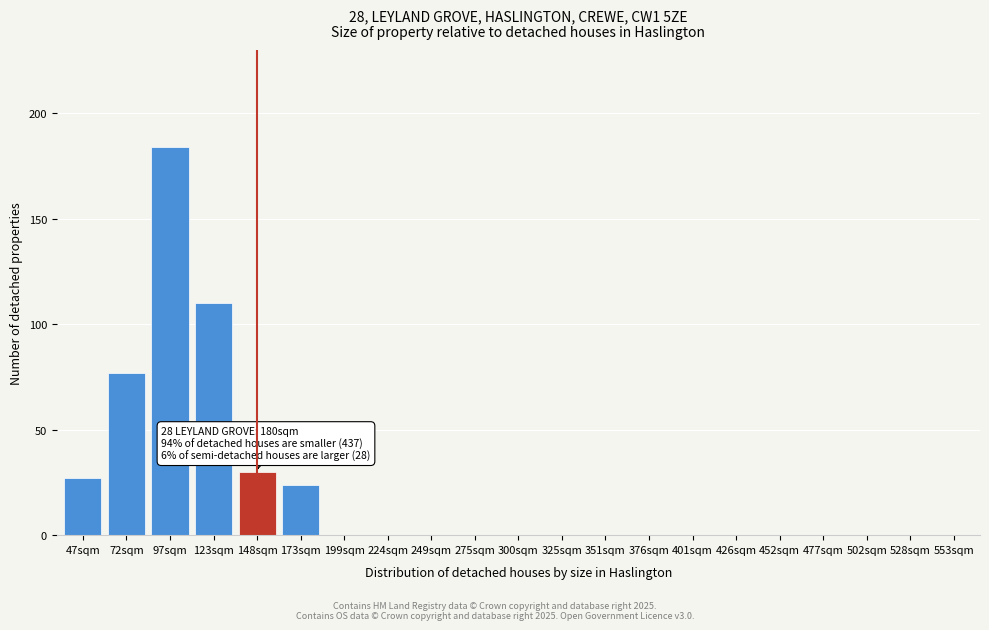

Reading left to right, transcribe all the data shown in this chart.

47sqm=27	72sqm=77	97sqm=184	123sqm=110	148sqm=30	173sqm=24	199sqm=0	224sqm=0	249sqm=0	275sqm=0	300sqm=0	325sqm=0	351sqm=0	376sqm=0	401sqm=0	426sqm=0	452sqm=0	477sqm=0	502sqm=0	528sqm=0	553sqm=0